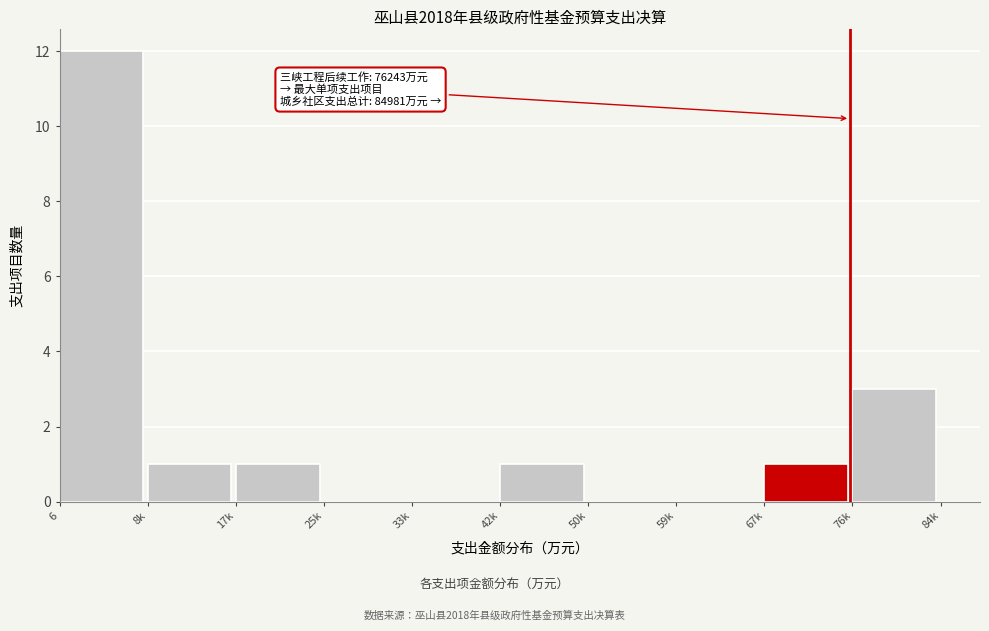

Reading right to left, extract all data points from this chart.

76k=3	67k=1	59k=0	50k=0	42k=1	33k=0	25k=0	17k=1	8k=1	6=12